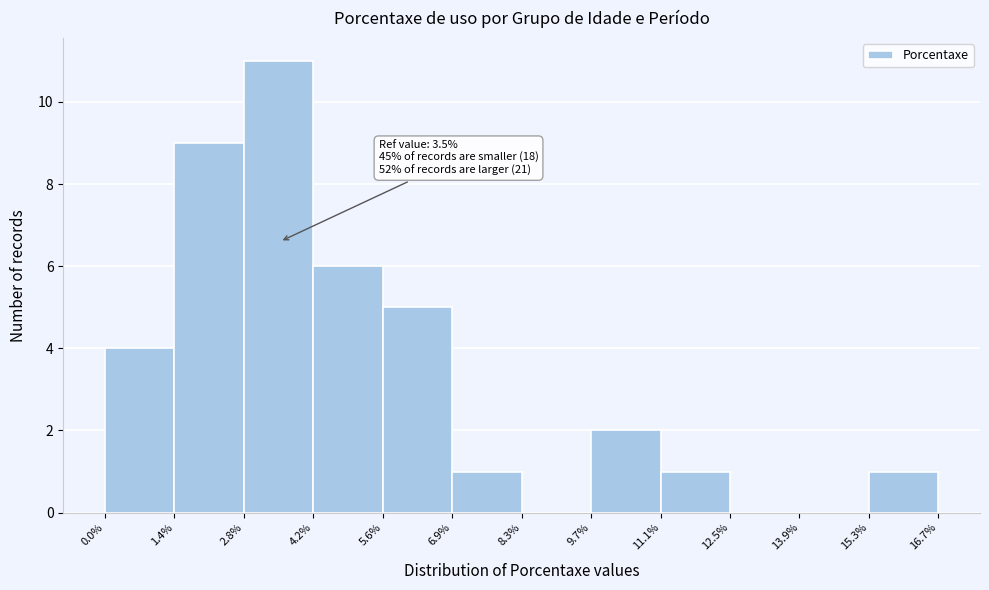

Which range on the x-axis has the tallest bar?

2.8% to 4.2%